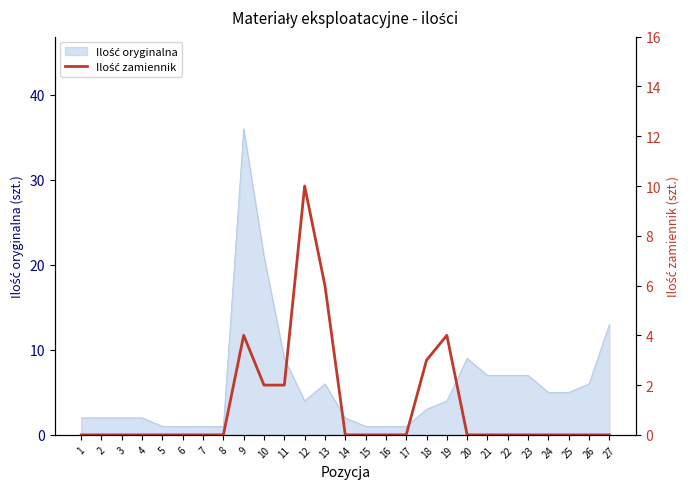

How many points are higher than both their immediate neighbors (excluding endpoints)?

3